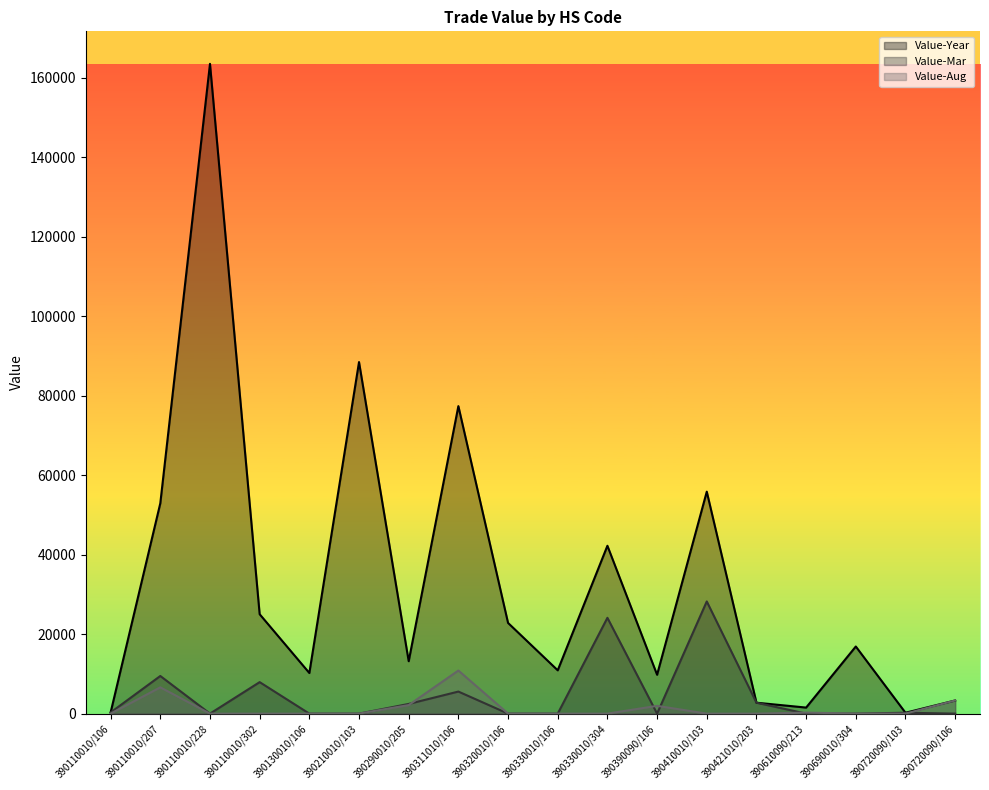

Which series has the largest total across all categories?

Value-Year